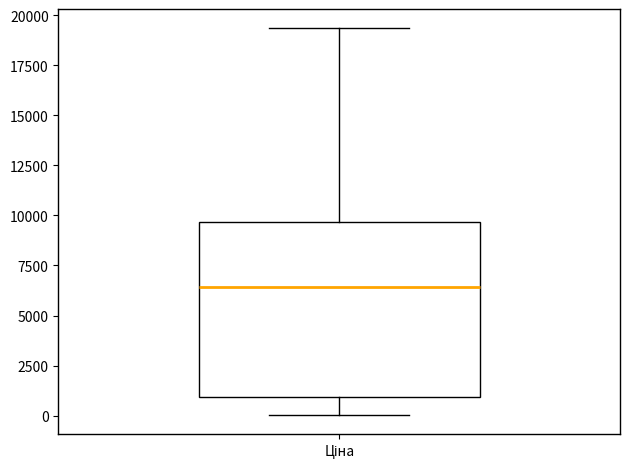

Transcribe this box plot: give where the median line is, the range the box spans, and where the two whiskers end, as read against the y-axis. The values are not printed on the chart, so give them approximately, as read against the axis.

median 6500, box 1000 to 9500, whiskers 0 to 19500